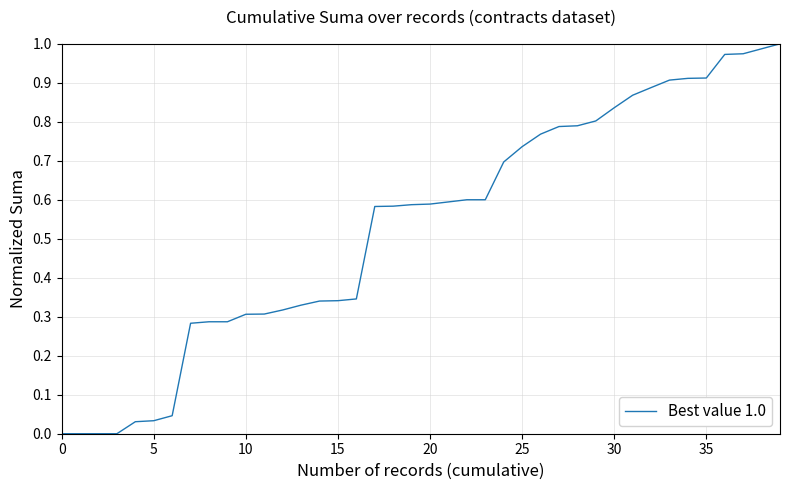

What is the greatest value displayed?

1.0